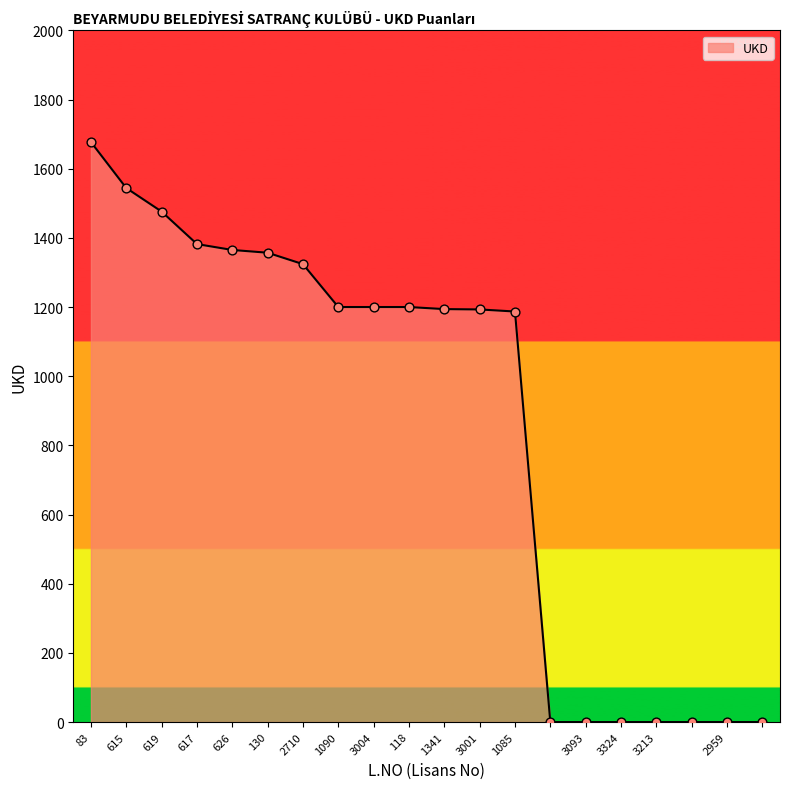

What is the difference between the maximum and minimum values?

1677